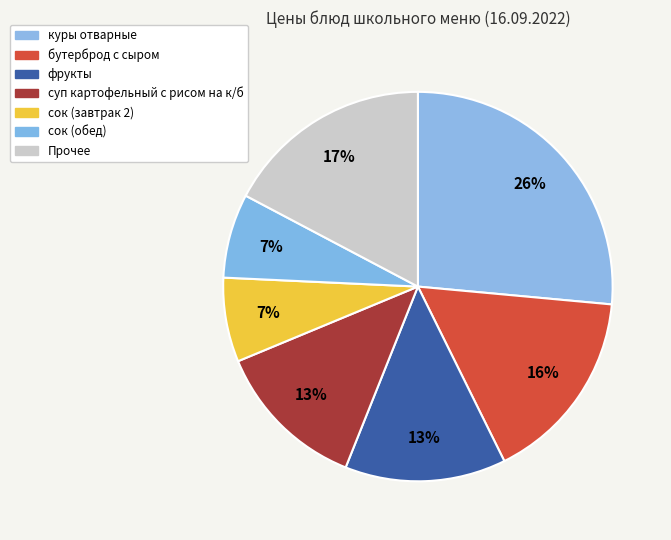

Count the number of slices in the pie.

7